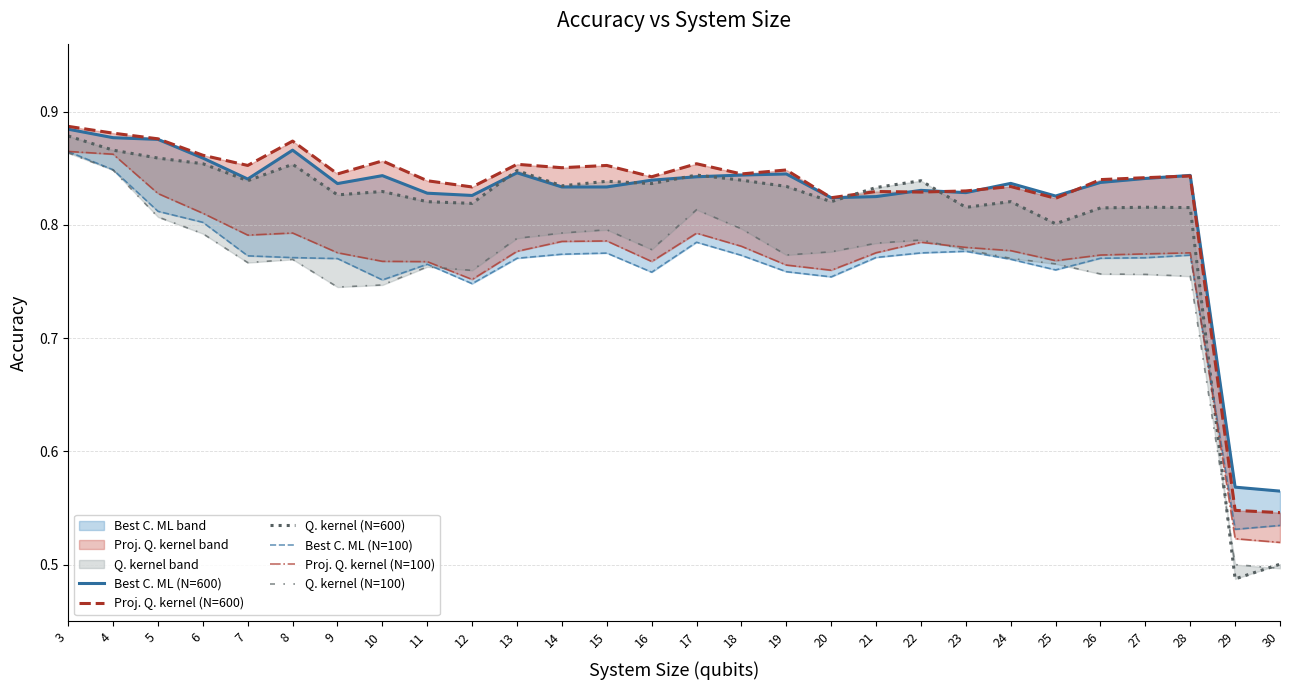

What is the lowest value of the Best C. ML (N=600) series?

0.6